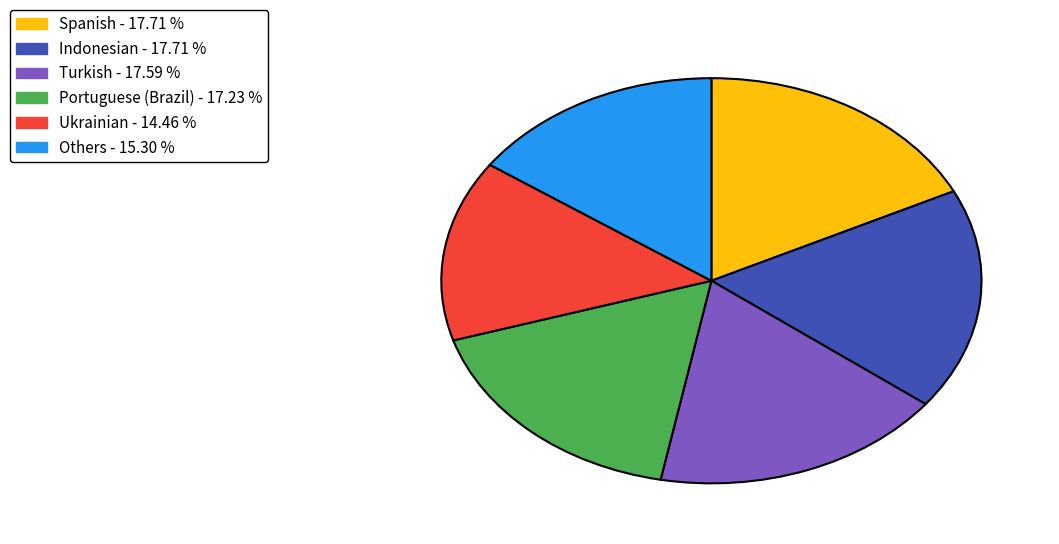

Does any single category account for the majority?

No